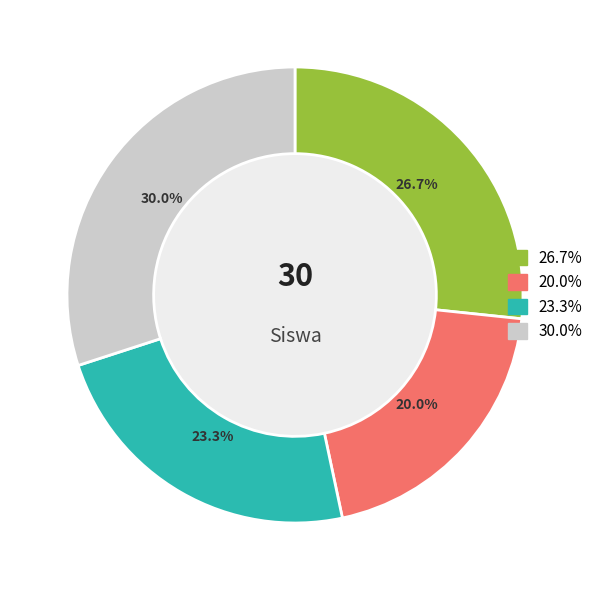

Count the number of slices in the pie.

4